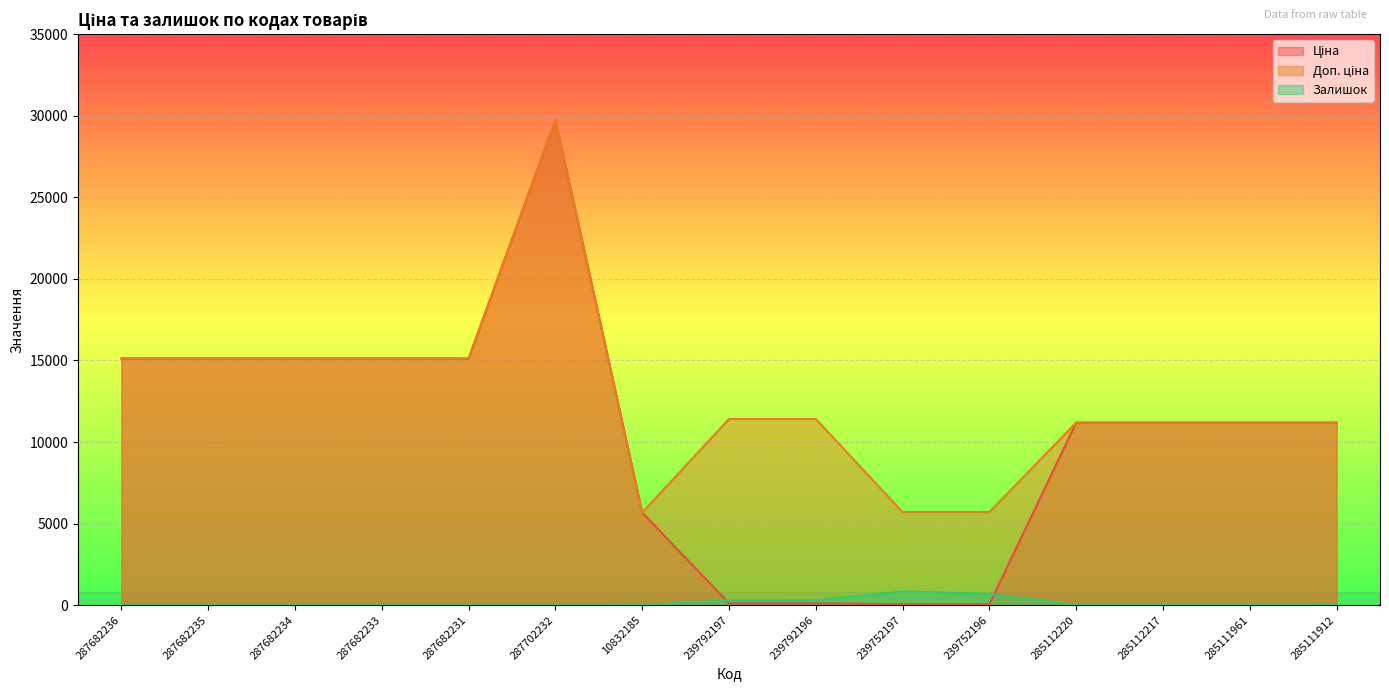

At how many categories does at least one series exceed 3636?

15